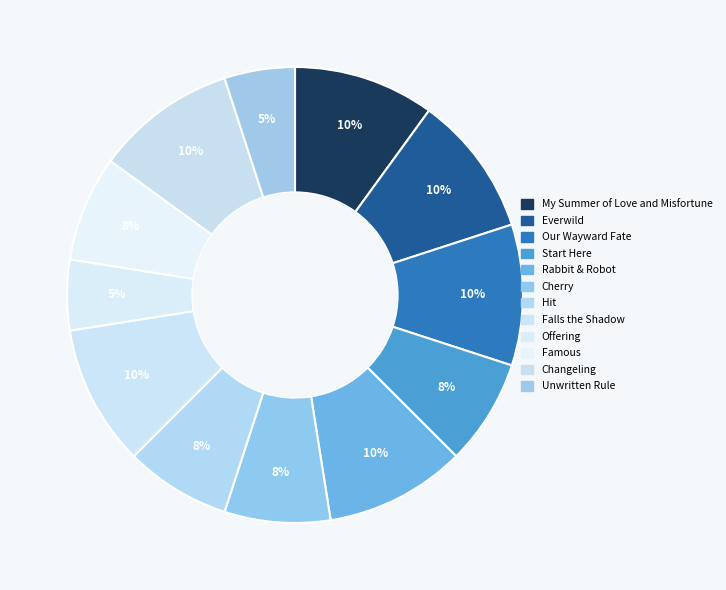

To the nearest percent, what is the average slice percentage?

8%